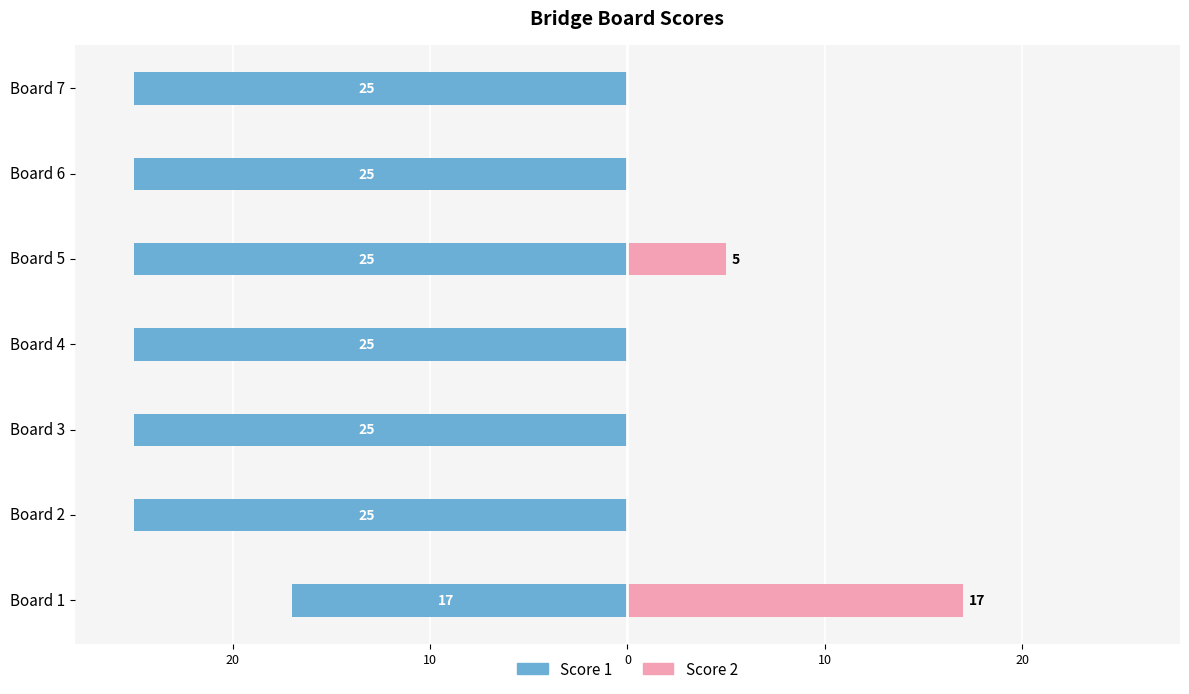

What is the average value of the Score 1 series?

-24